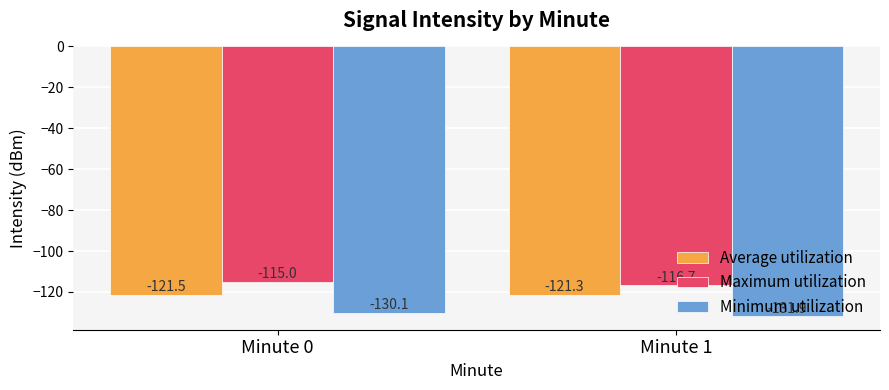

Which series has the largest range (max minus min)?

Minimum utilization